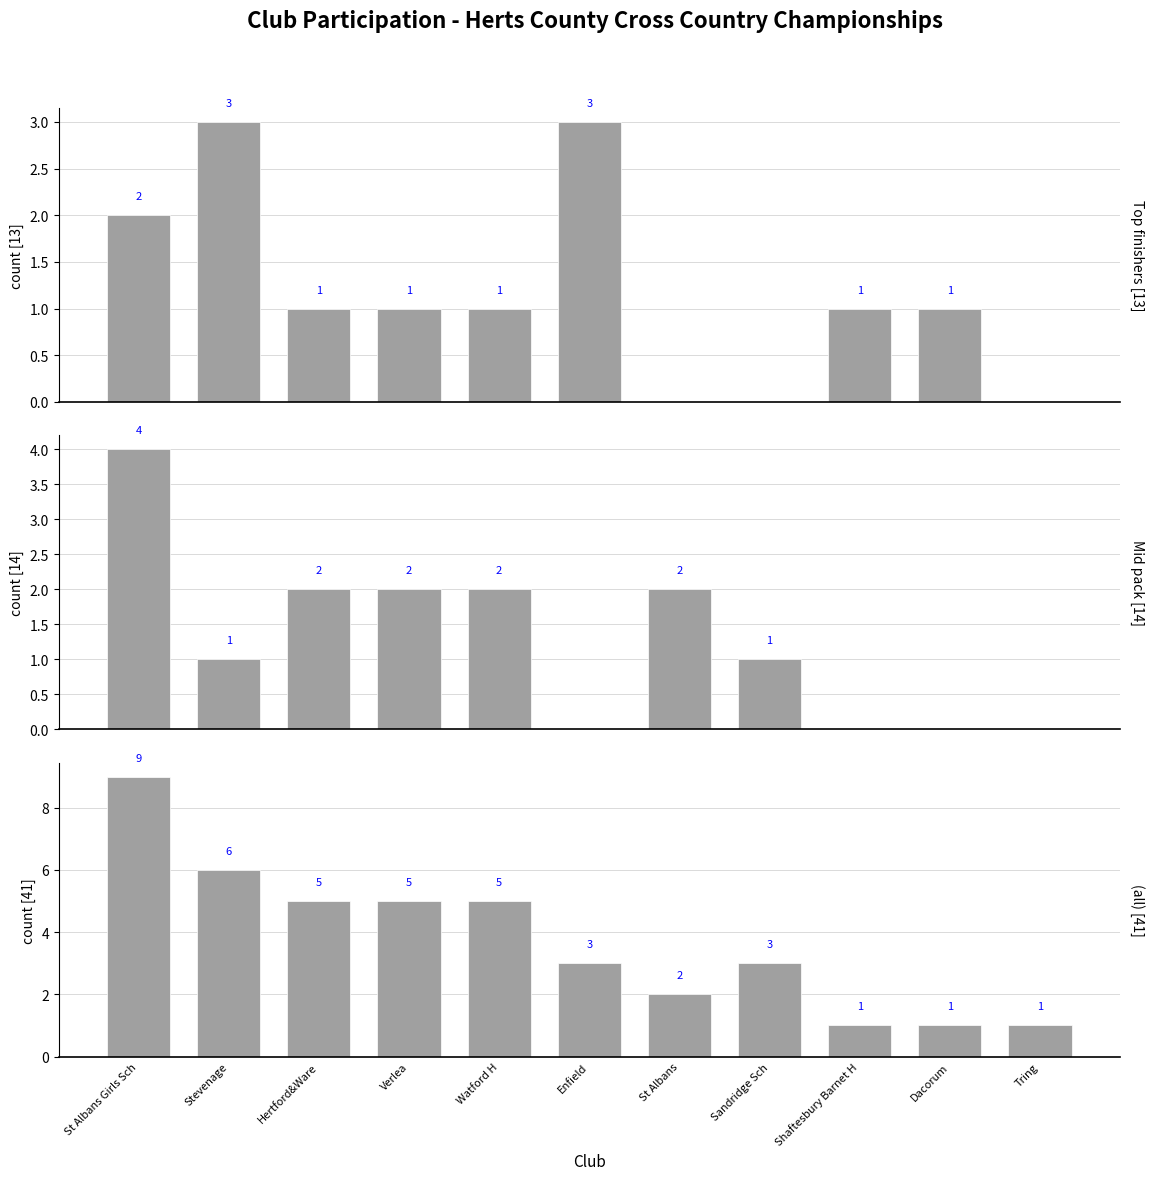

What is the label of the 9th bar from the left?

Shaftesbury Barnet H